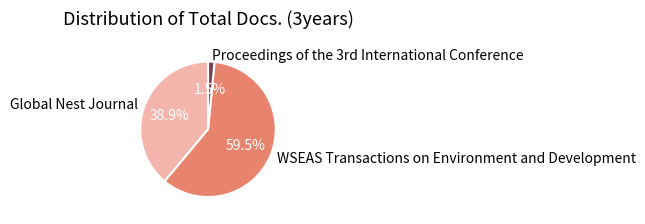

Which slice is the smallest?

Proceedings of the 3rd International Conference